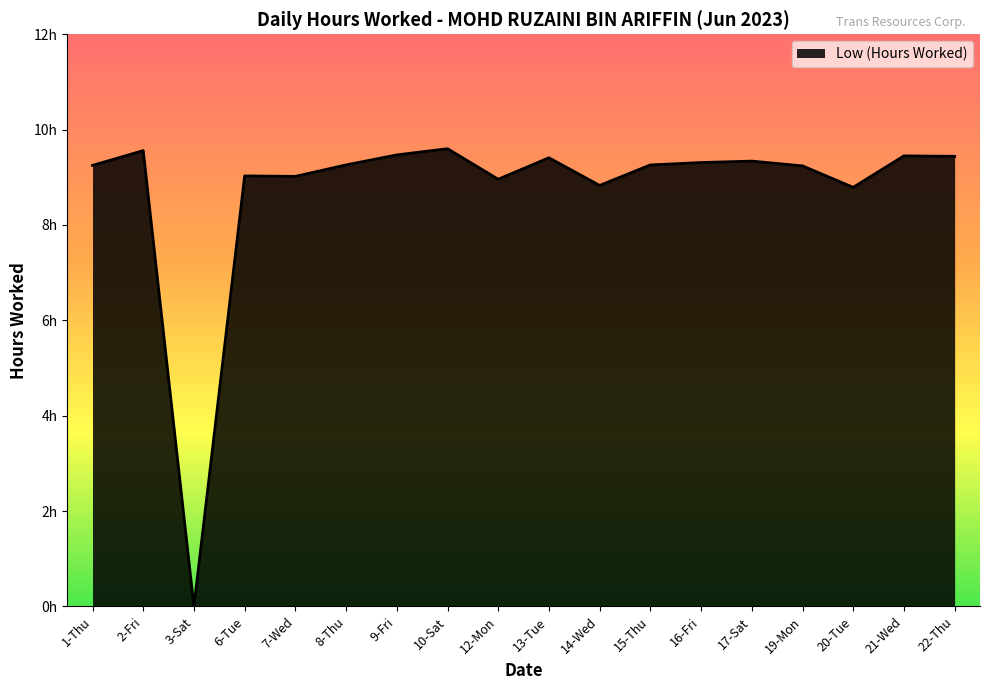

What is the difference between the maximum and minimum values?

9.6